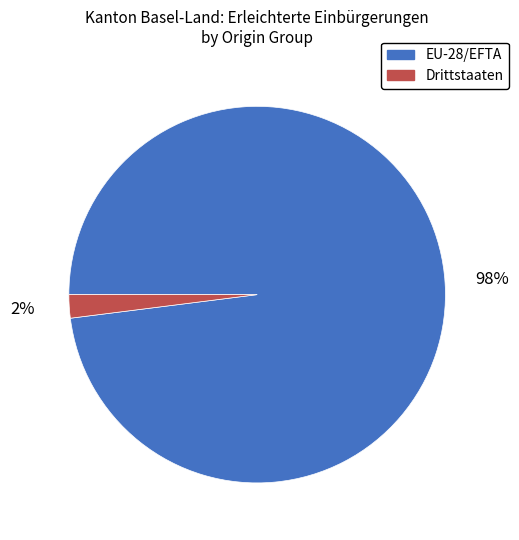

Count the number of slices in the pie.

2